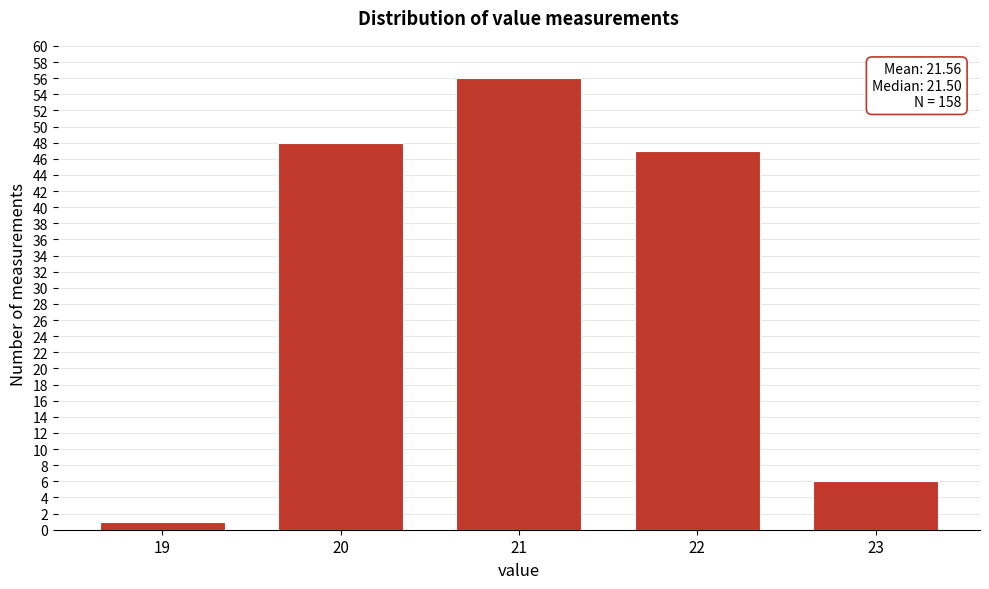

Reading right to left, transcribe all the data shown in this chart.

6	47	56	48	1